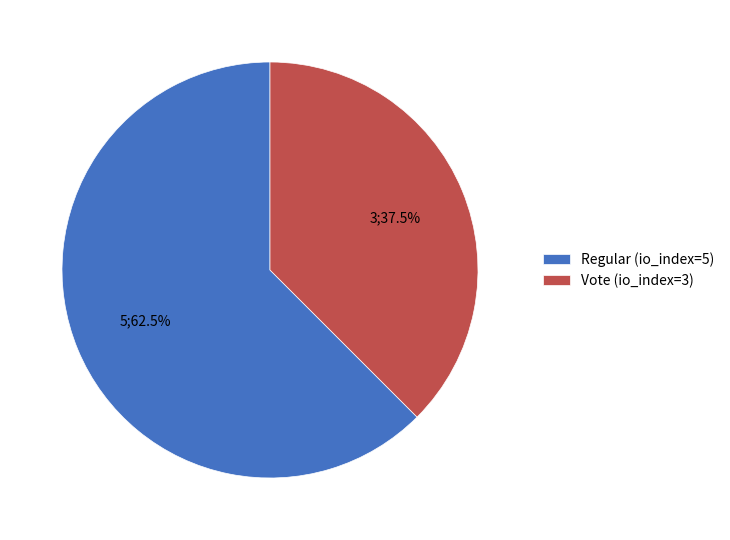

Count the number of slices in the pie.

2